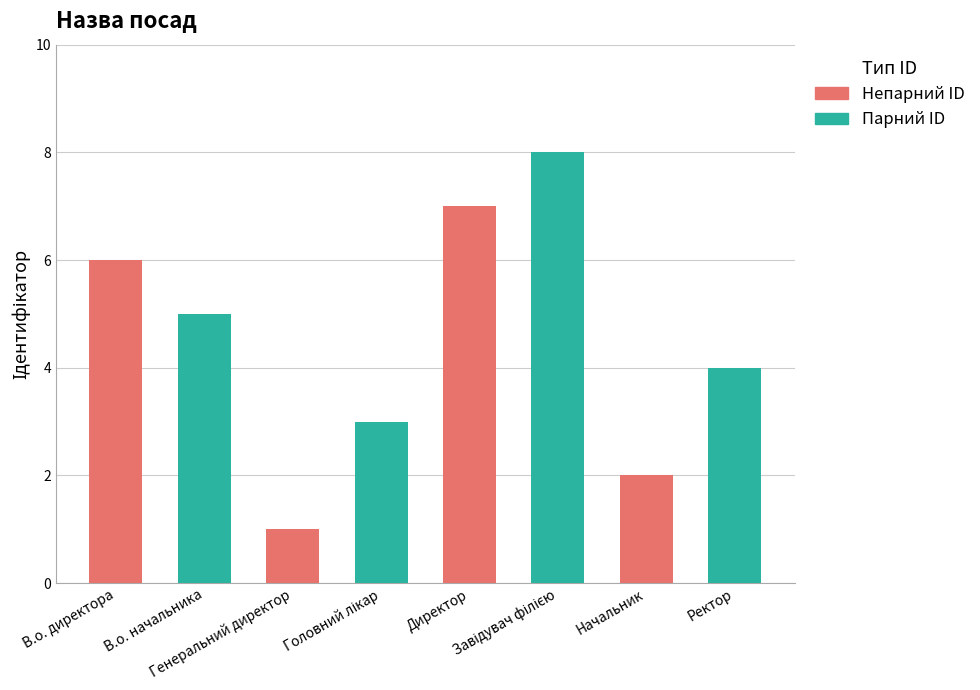

What is the label of the 1st bar from the left?

В.о. директора